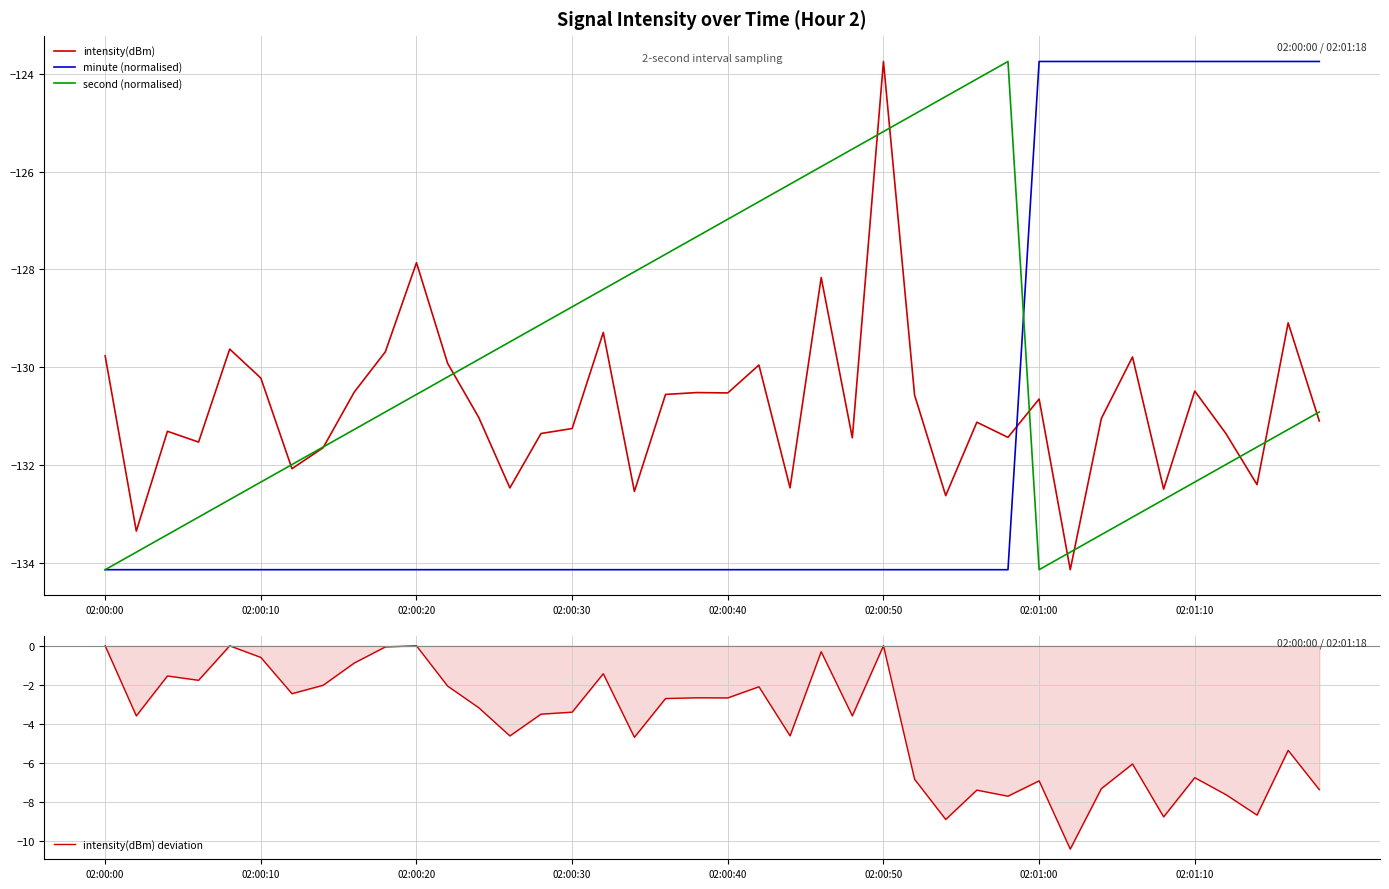

Reading right to left, what are all the values shown in this chart?

intensity(dBm): -131.1	-129.1	-132.4	-131.4	-130.5	-132.5	-129.8	-131.0	-134.1	-130.7	-131.4	-131.1	-132.6	-130.6	-123.7	-131.4	-128.2	-132.5	-130.0	-130.5	-130.5	-130.6	-132.5	-129.3	-131.3	-131.4	-132.5	-131.0	-129.9	-127.9	-129.7	-130.5	-131.6	-132.1	-130.2	-129.6	-131.5	-131.3	-133.4	-129.8
minute (normalised): -123.7	-123.7	-123.7	-123.7	-123.7	-123.7	-123.7	-123.7	-123.7	-123.7	-134.1	-134.1	-134.1	-134.1	-134.1	-134.1	-134.1	-134.1	-134.1	-134.1	-134.1	-134.1	-134.1	-134.1	-134.1	-134.1	-134.1	-134.1	-134.1	-134.1	-134.1	-134.1	-134.1	-134.1	-134.1	-134.1	-134.1	-134.1	-134.1	-134.1
second (normalised): -130.9	-131.3	-131.6	-132.0	-132.3	-132.7	-133.1	-133.4	-133.8	-134.1	-123.7	-124.1	-124.5	-124.8	-125.2	-125.5	-125.9	-126.3	-126.6	-127.0	-127.3	-127.7	-128.0	-128.4	-128.8	-129.1	-129.5	-129.8	-130.2	-130.6	-130.9	-131.3	-131.6	-132.0	-132.3	-132.7	-133.1	-133.4	-133.8	-134.1
intensity(dBm) deviation: -7.4	-5.3	-8.7	-7.6	-6.7	-8.7	-6.0	-7.3	-10.4	-6.9	-7.7	-7.4	-8.9	-6.8	0.0	-3.6	-0.3	-4.6	-2.1	-2.7	-2.7	-2.7	-4.7	-1.4	-3.4	-3.5	-4.6	-3.2	-2.1	0.0	-0.1	-0.9	-2.0	-2.4	-0.6	0.0	-1.8	-1.5	-3.6	0.0